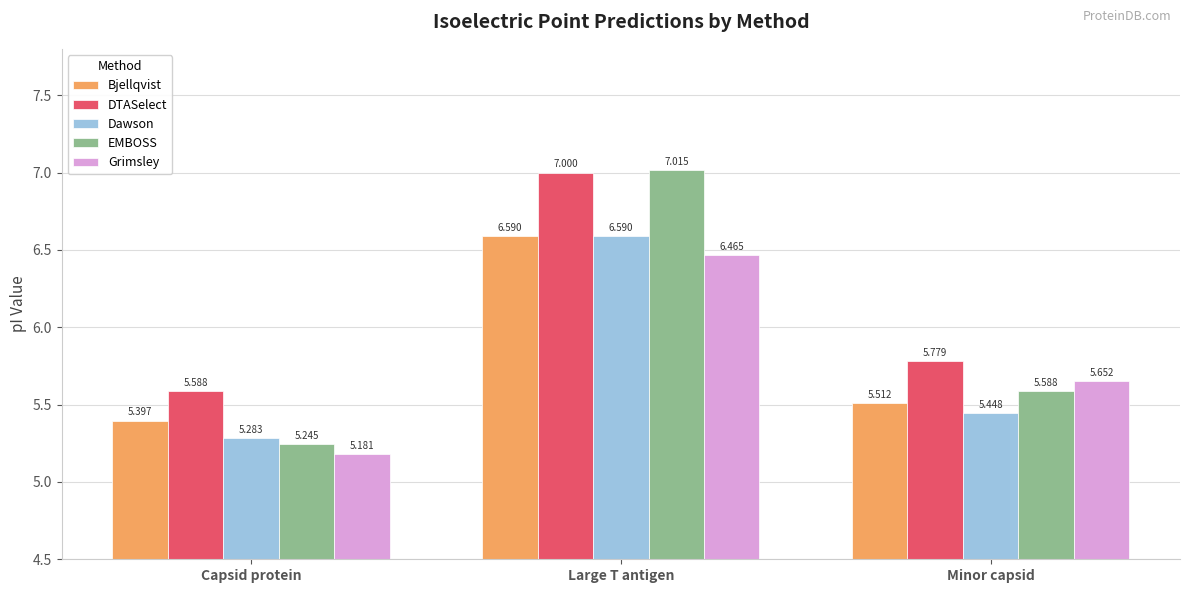

Rank the categories by DTASelect value from lowest to highest.

Capsid protein, Minor capsid, Large T antigen